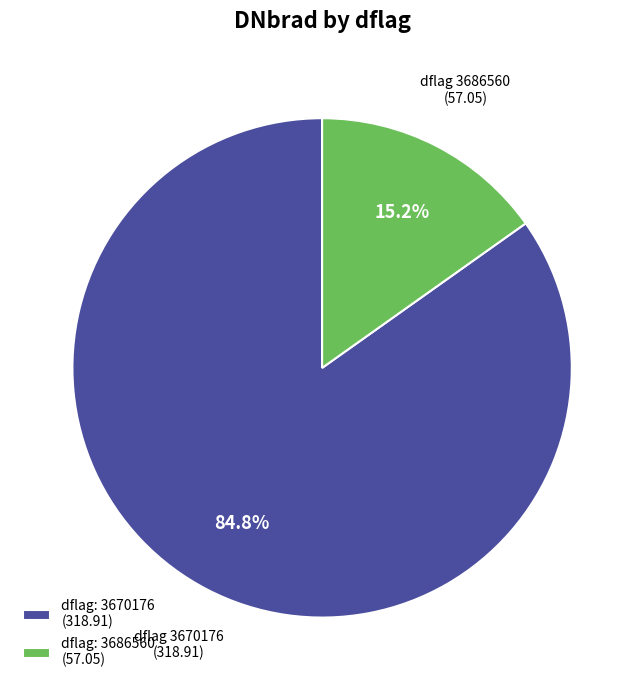

Approximately how many times larger is the value at dflag: 3670176 (318.91) compared to dflag: 3686560 (57.05)?

5.6